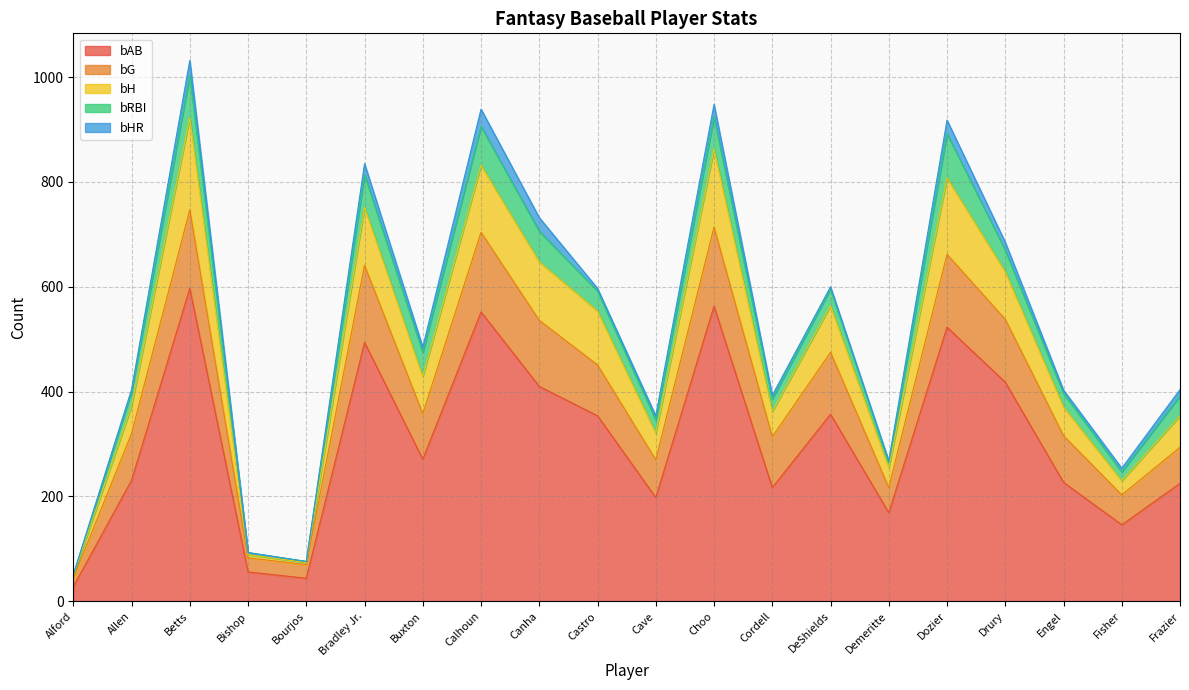

At which category does the chart reach its minimum across all series?

Alford